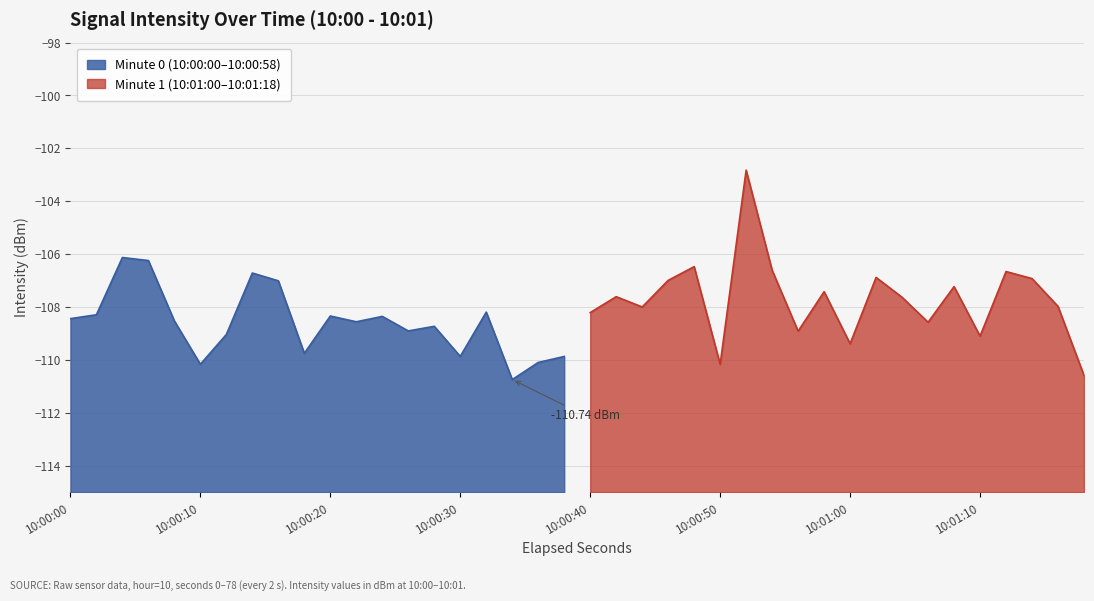

Where is the first local maximum?

2